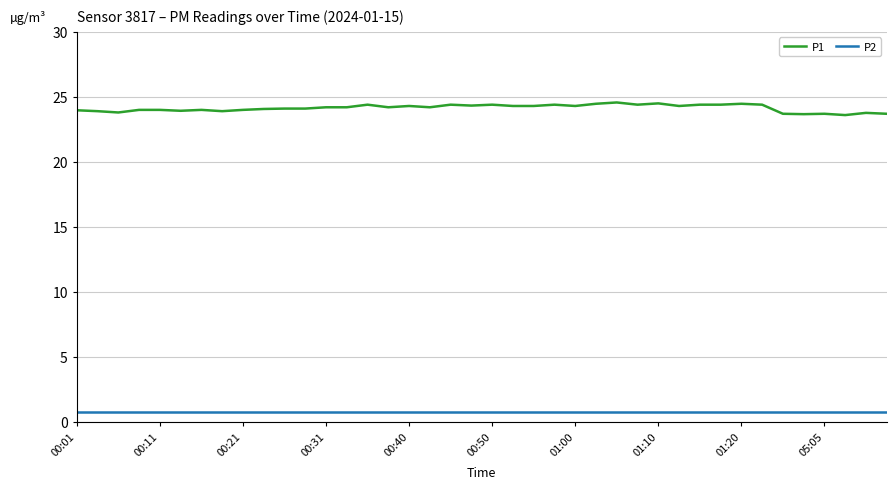

Which series has the largest range (max minus min)?

P1